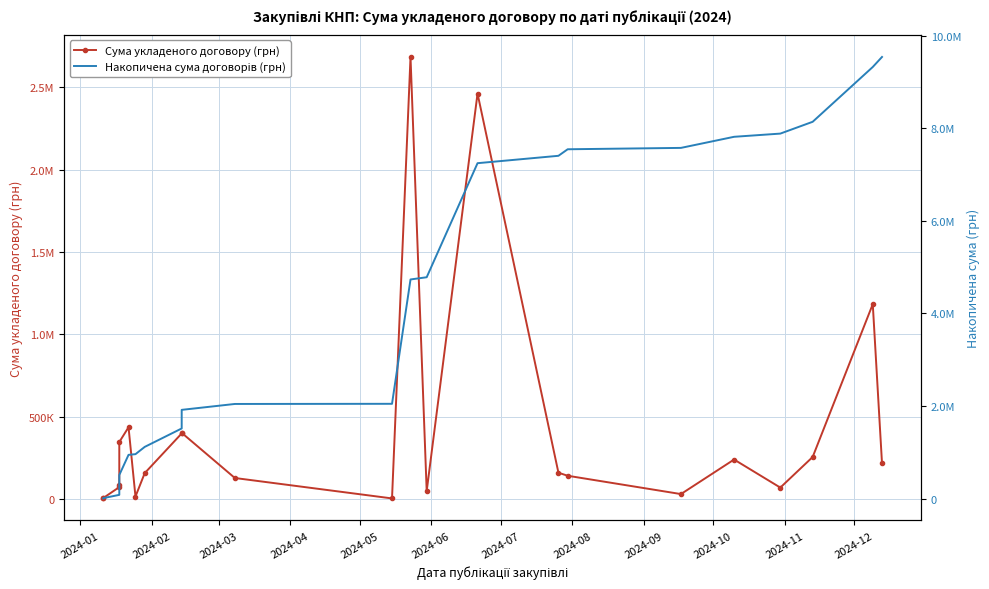

What are all the series names shown in the legend?

Сума укладеного договору (грн), Накопичена сума договорів (грн)